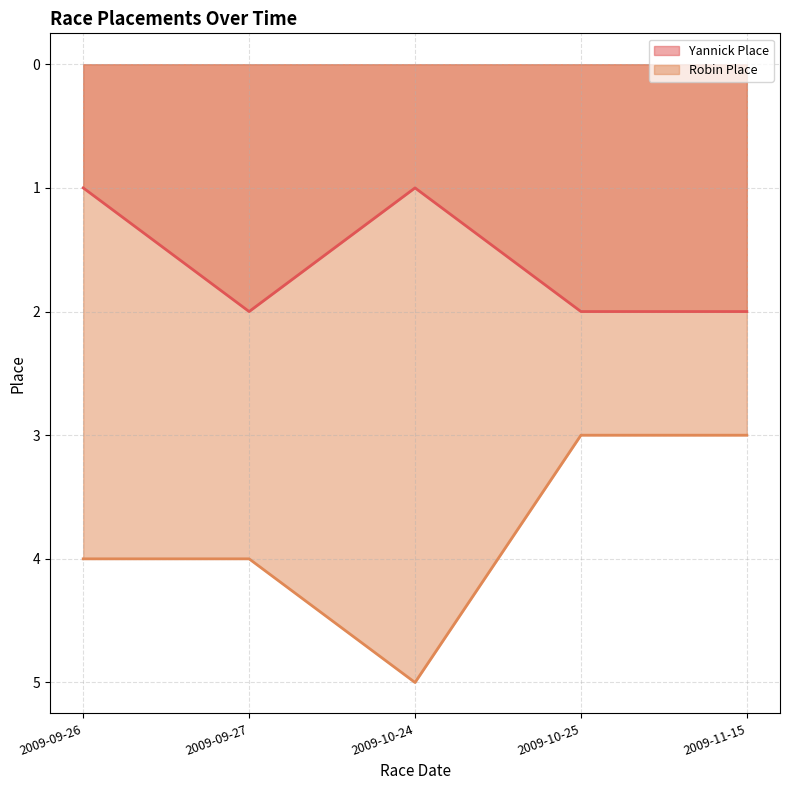

Between 2009-09-27 and 2009-10-24, which is larger?

2009-09-27